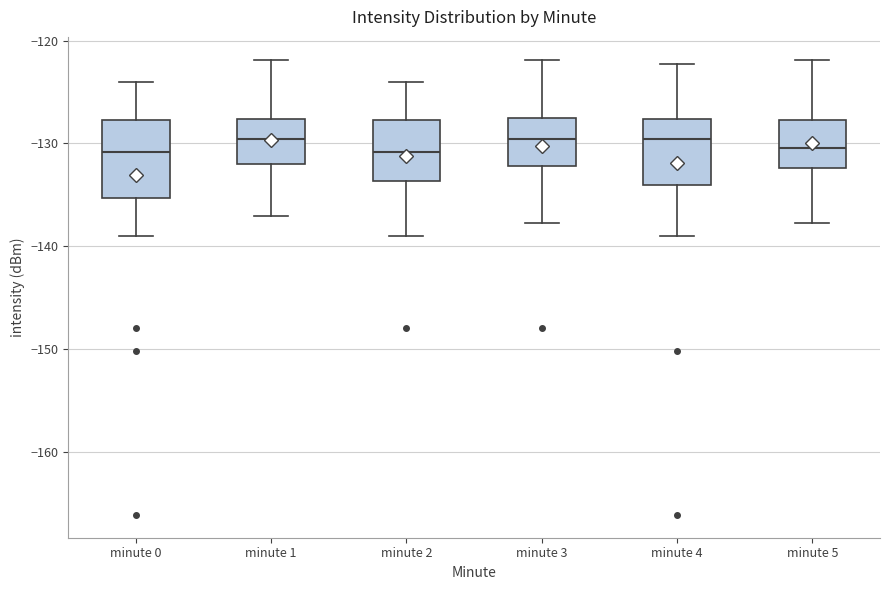

Comparing the boxes themselves (not the whiskers), which one is the tallest?

minute 0